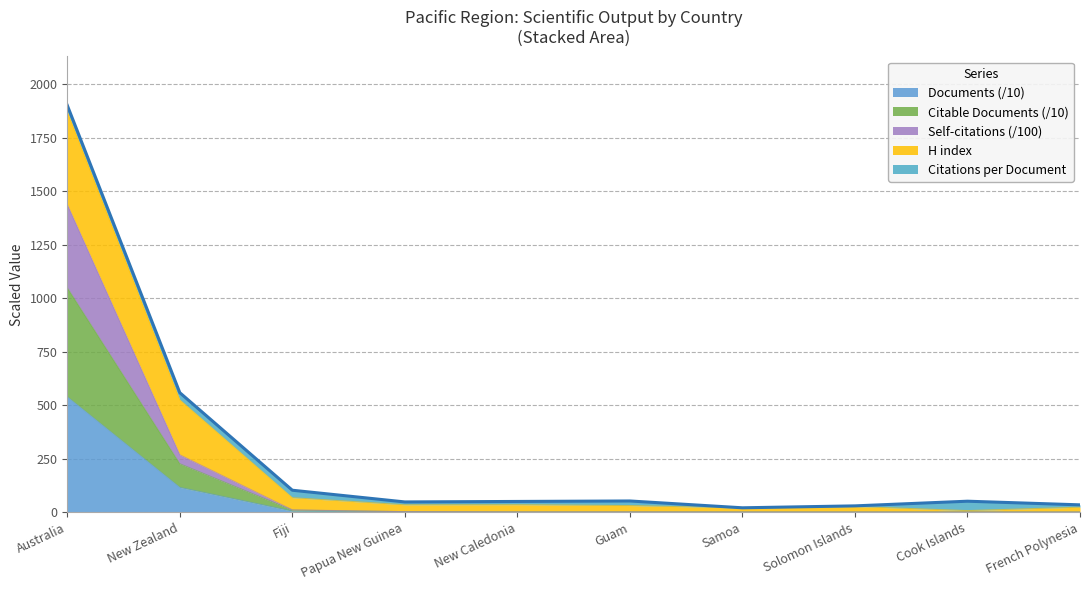

At which category is the sum across all series the highest?

Australia